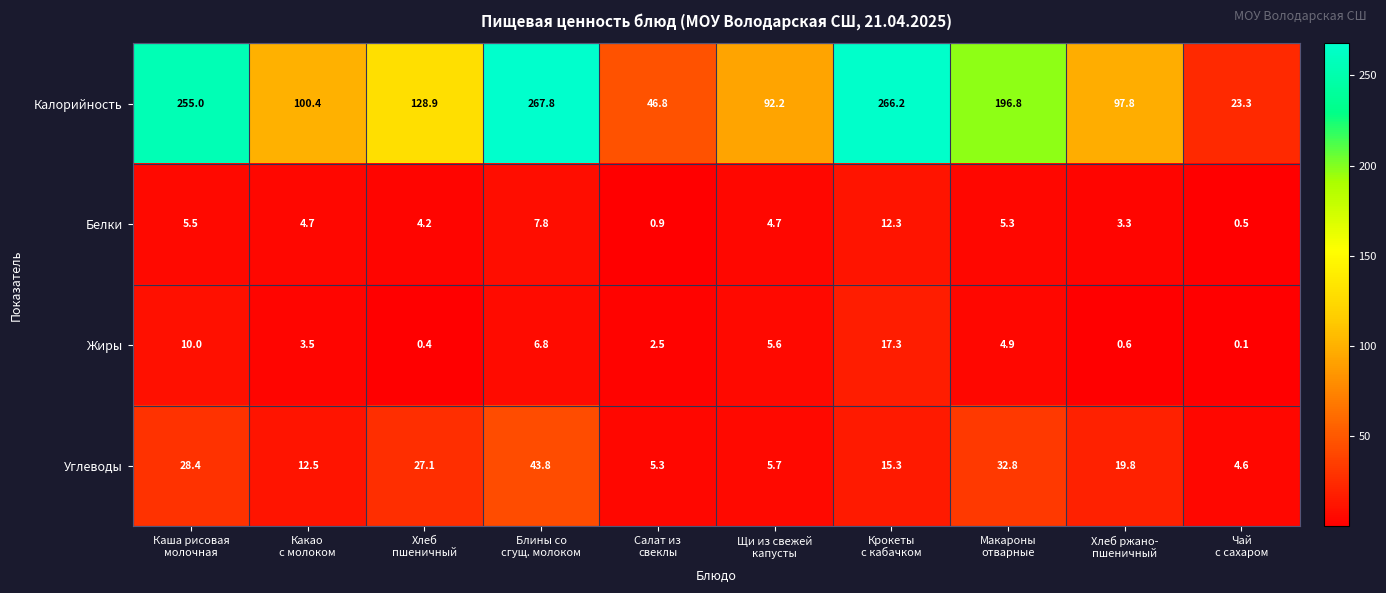

What is the sum of all Калорийность values?

1475.2